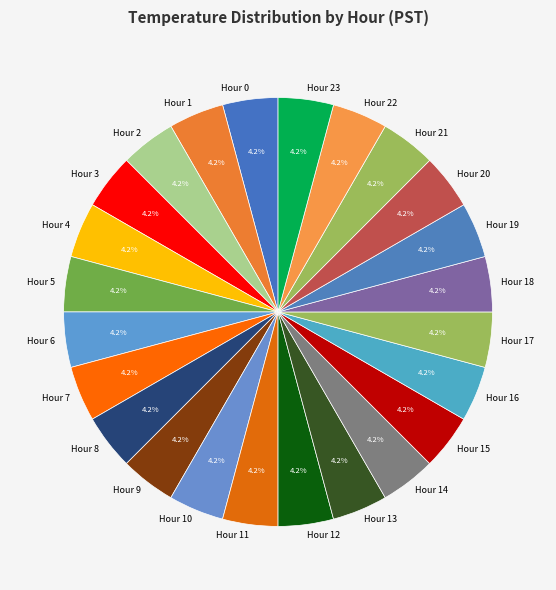

How many slices are in this pie chart?

24